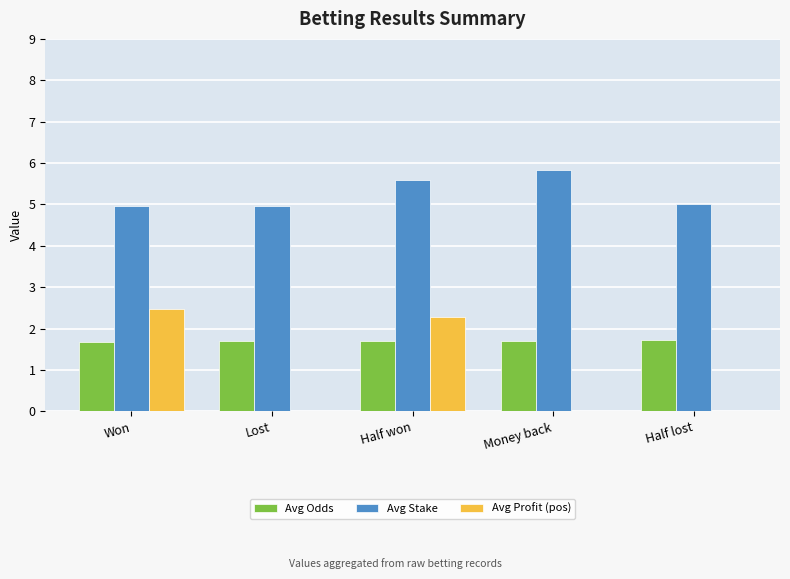

The Avg Profit (pos) series shows -0.8 at Money back. True or false?

False